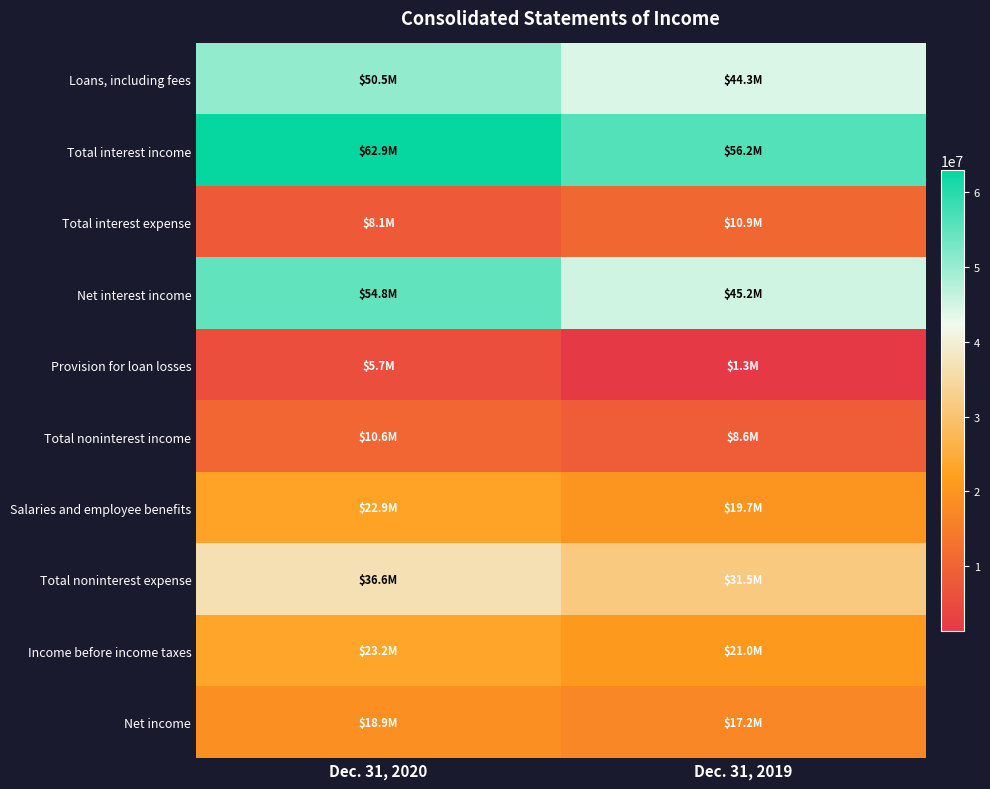

Rank the series at Dec. 31, 2019 from lowest to highest value.

Provision for loan losses, Total noninterest income, Total interest expense, Net income, Salaries and employee benefits, Income before income taxes, Total noninterest expense, Loans, including fees, Net interest income, Total interest income